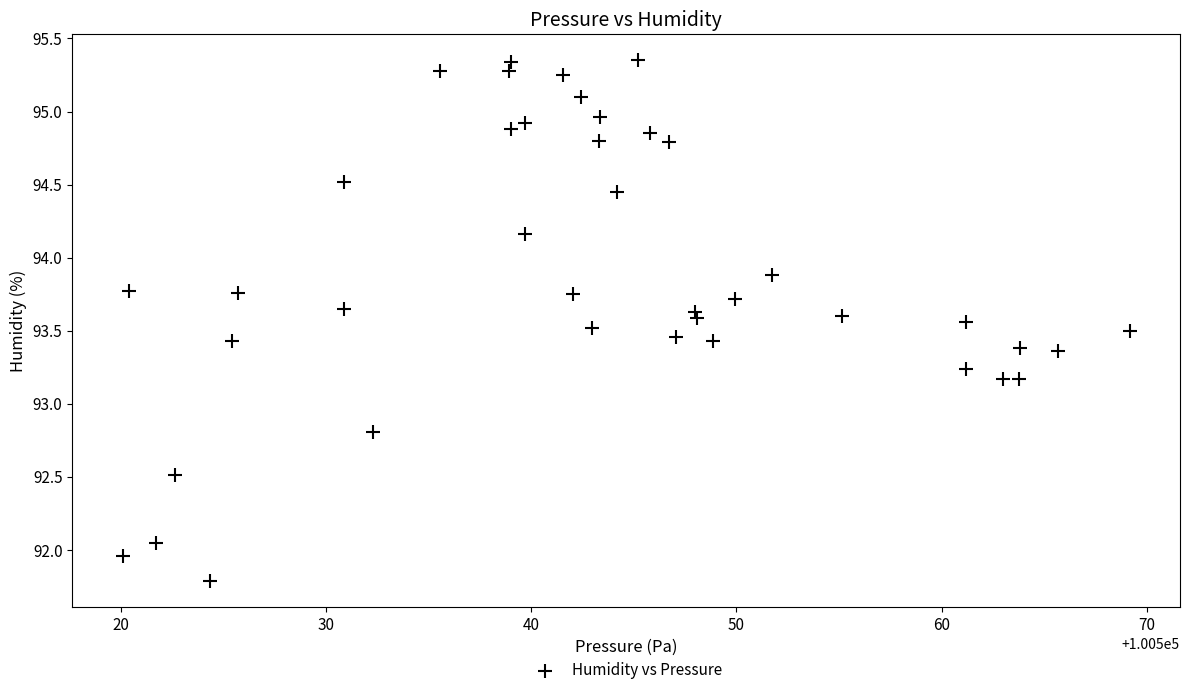

What is the range of X values (max minus min)?

49.1